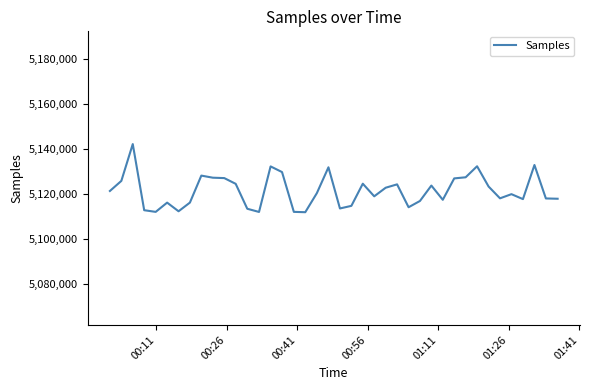

What is the difference between the maximum and minimum values?

30219